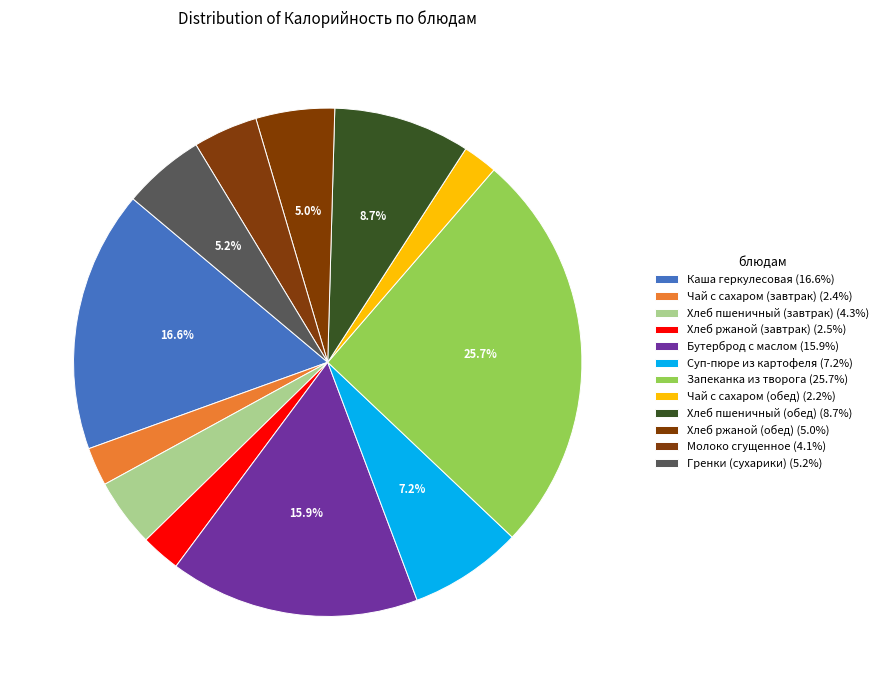

Approximately how many times larger is the value at Бутерброд с маслом compared to Каша геркулесовая?

1.0